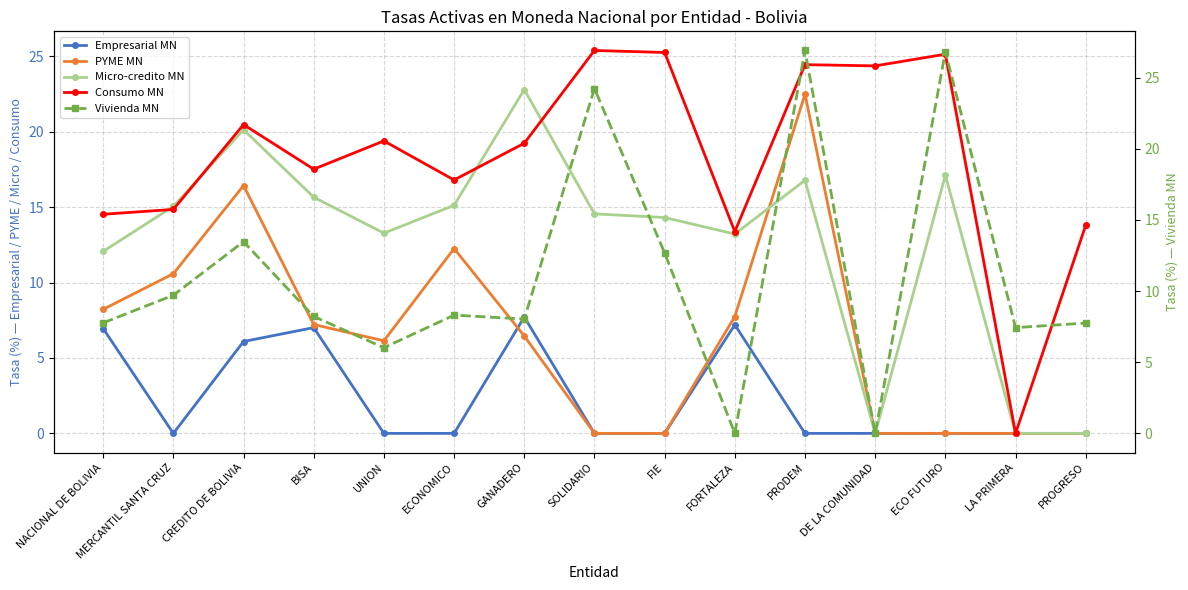

True or false: PYME MN and Empresarial MN cross at least once.

True